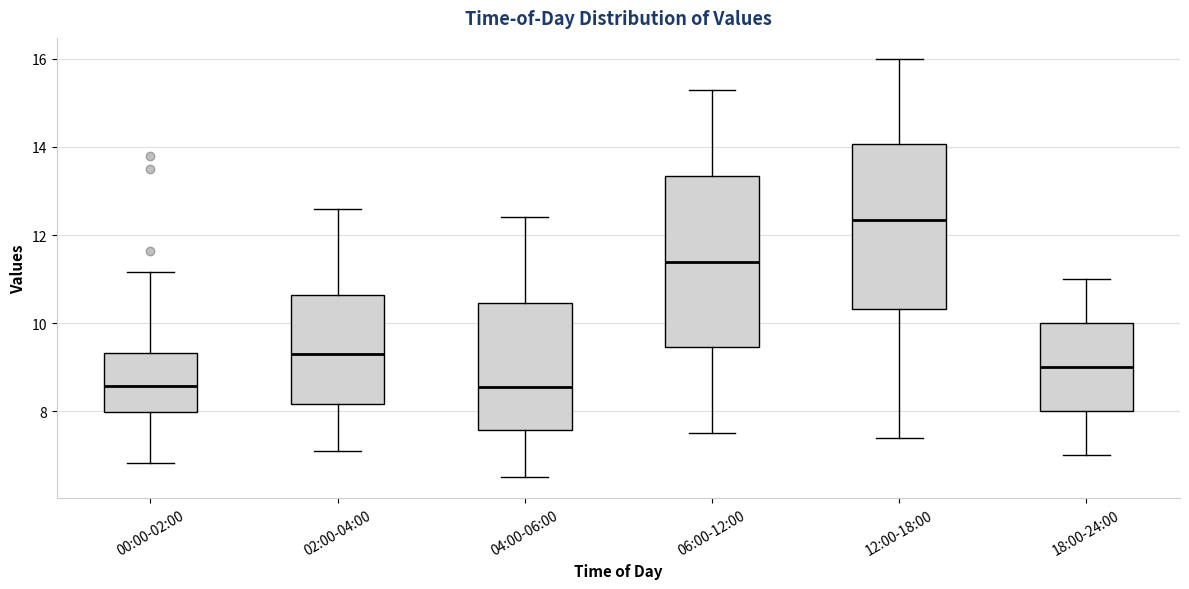

Reading left to right, transcribe this box plot: for each box, give where its median line is, the range the box spans, and where its two whiskers end, as read against the y-axis. The values are not printed on the chart, so give them approximately, as read against the axis.

00:00-02:00: median 8.6, box 8.0 to 9.4, whiskers 6.8 to 11.2
02:00-04:00: median 9.4, box 8.2 to 10.6, whiskers 7.2 to 12.6
04:00-06:00: median 8.6, box 7.6 to 10.4, whiskers 6.6 to 12.4
06:00-12:00: median 11.4, box 9.4 to 13.4, whiskers 7.6 to 15.4
12:00-18:00: median 12.4, box 10.4 to 14.0, whiskers 7.4 to 16.0
18:00-24:00: median 9.0, box 8.0 to 10.0, whiskers 7.0 to 11.0